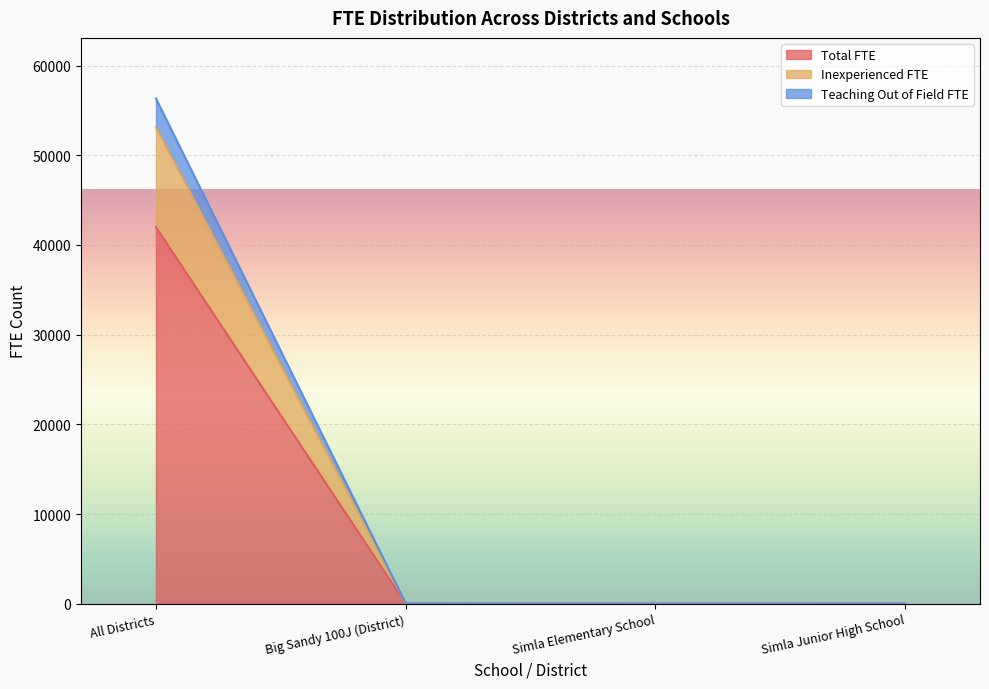

Which series changed the most between Simla Elementary School and Simla Junior High School?

Total FTE